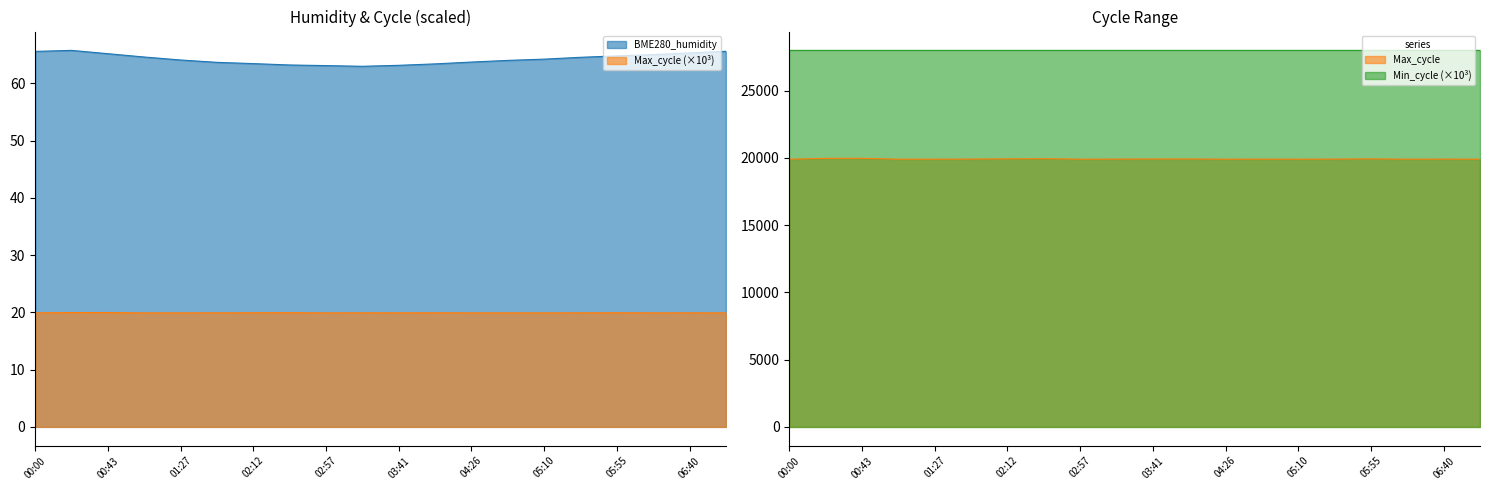

Which category has the highest value in the Max_cycle series?

00:43